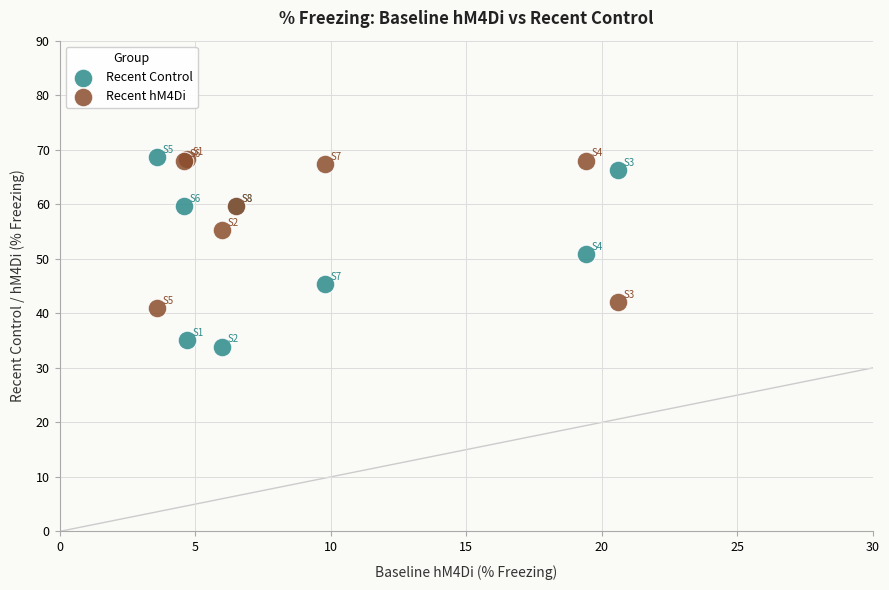

Which series has the largest Y range (max minus min)?

Recent Control